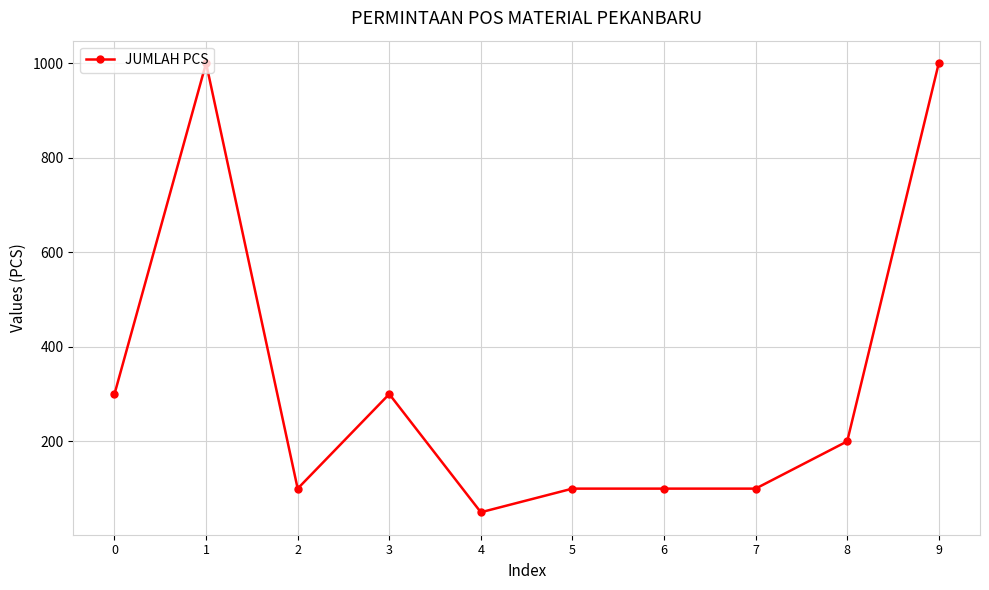

What is the difference between the second highest and minimum values?

950